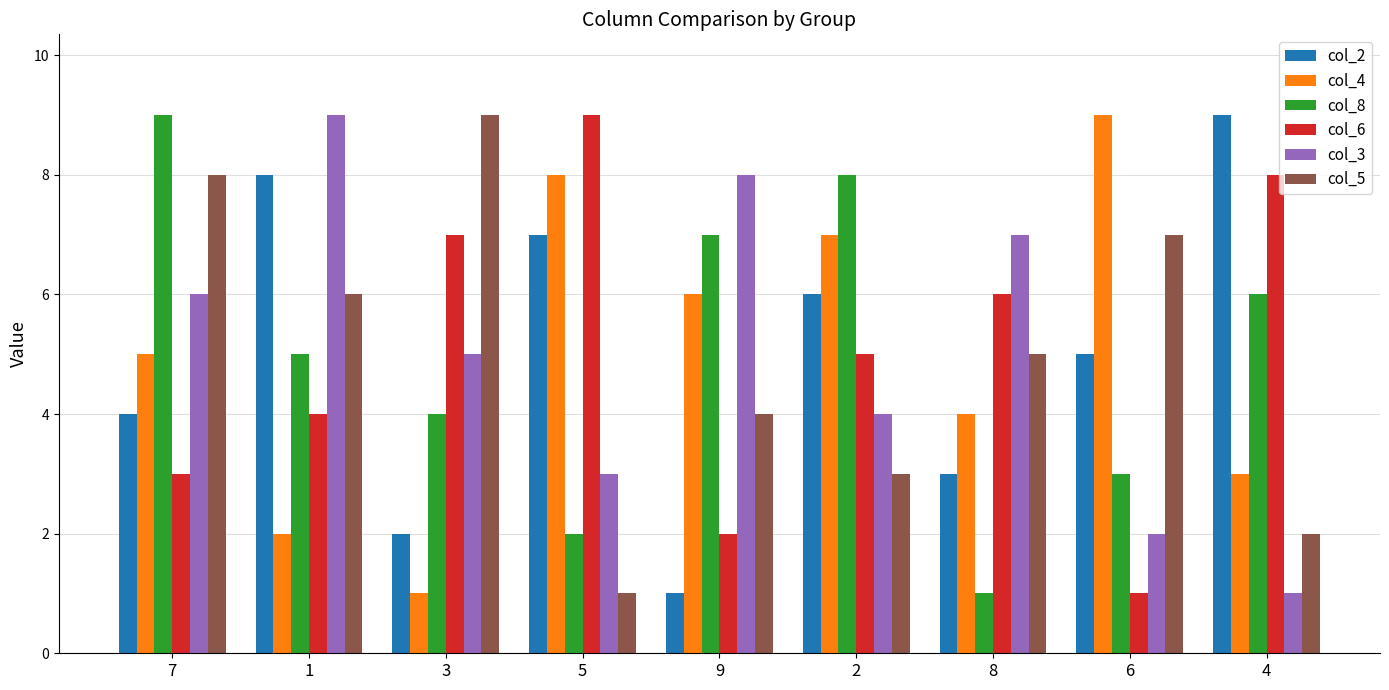

At which label does col_5 reach its peak?

3